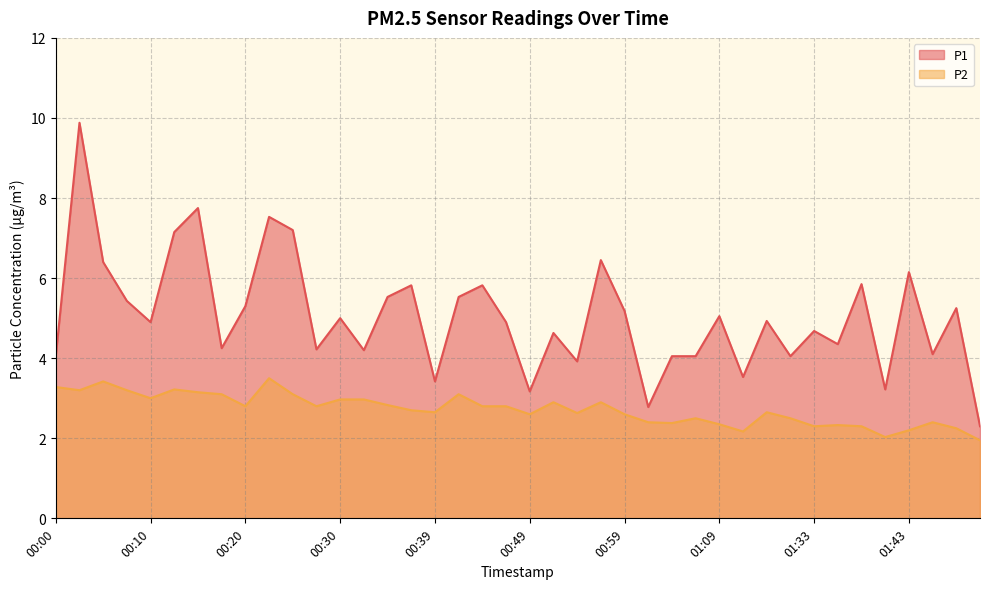

Rank the series by their maximum value, from lowest to highest.

P2, P1